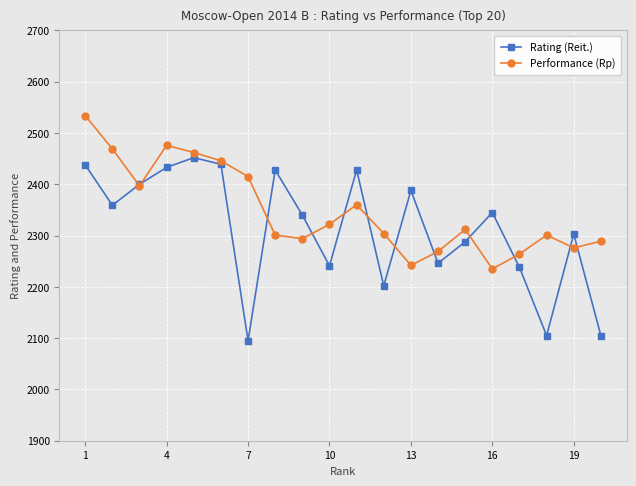

True or false: Performance (Rp) has more than 2 interior local peaks.

True